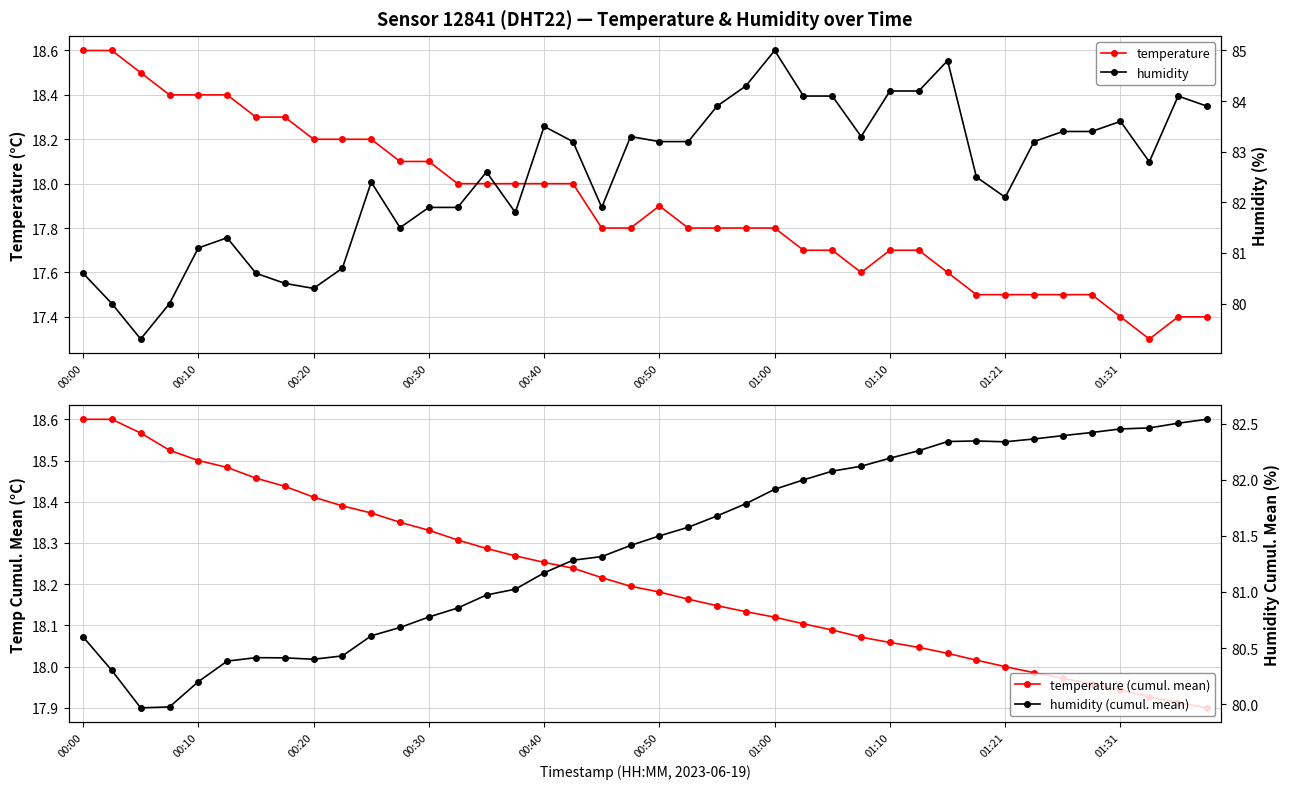

What is the lowest value of the temperature series?

17.3